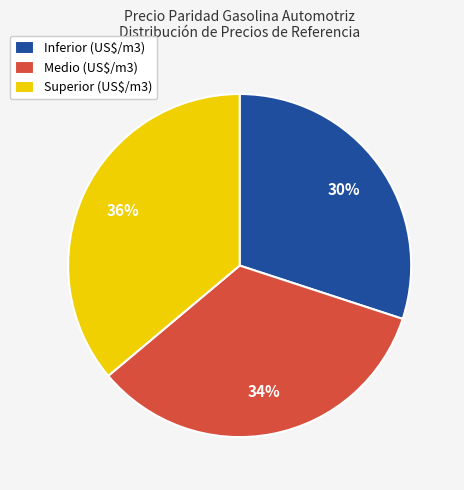

Is there any slice that represents more than half of the pie?

No